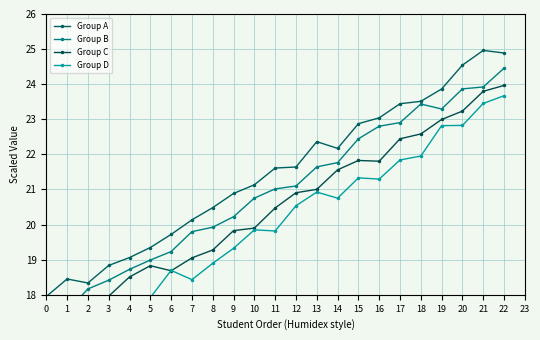

At which label is Group C closest to 20?

10